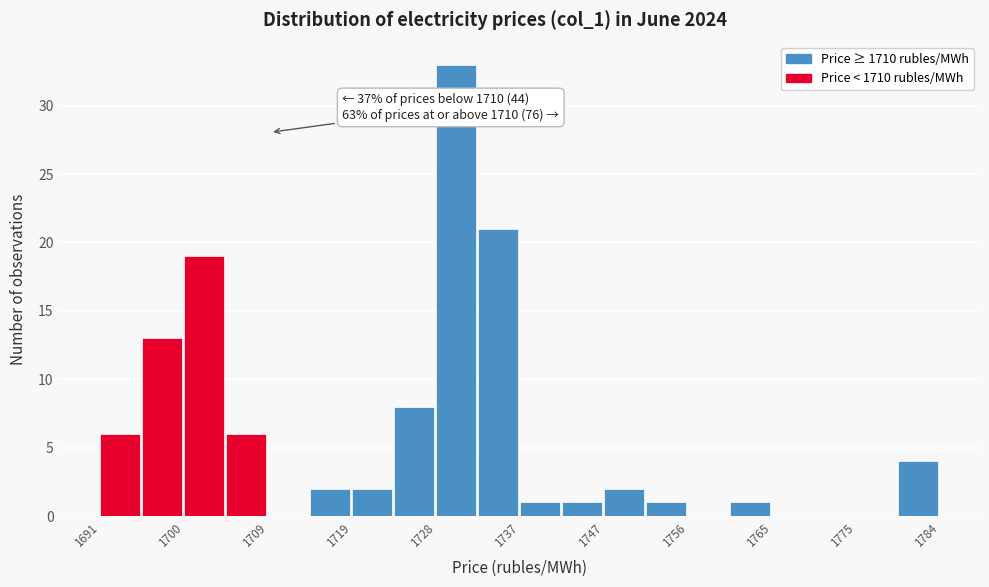

Which range on the x-axis has the tallest bar?

1728 to 1733